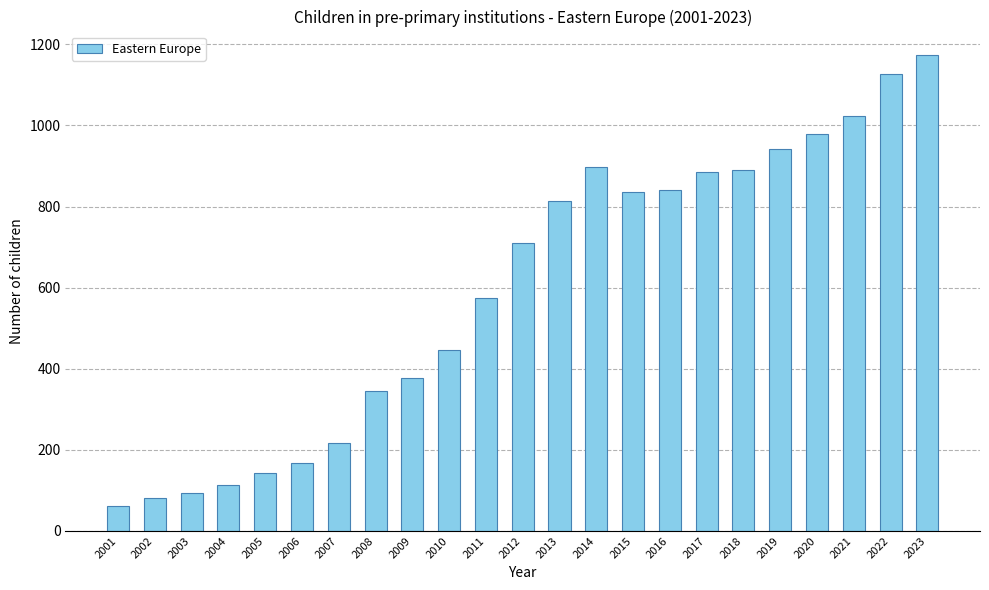

Read the value at 2013.

813